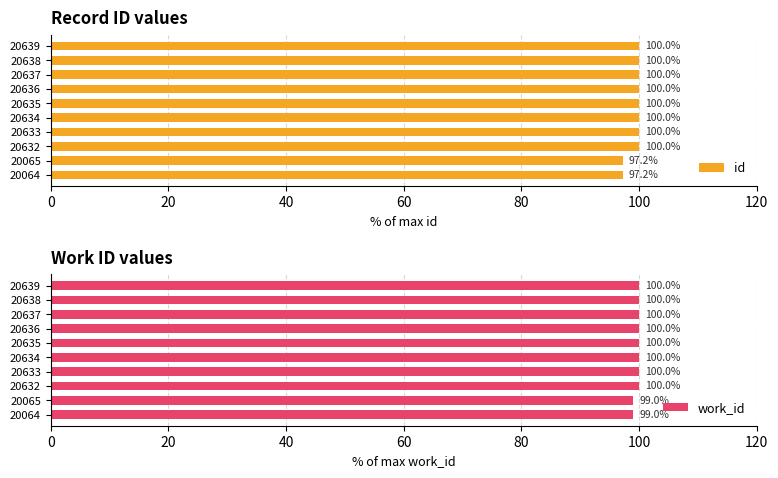

Which series has the largest total across all categories?

work_id